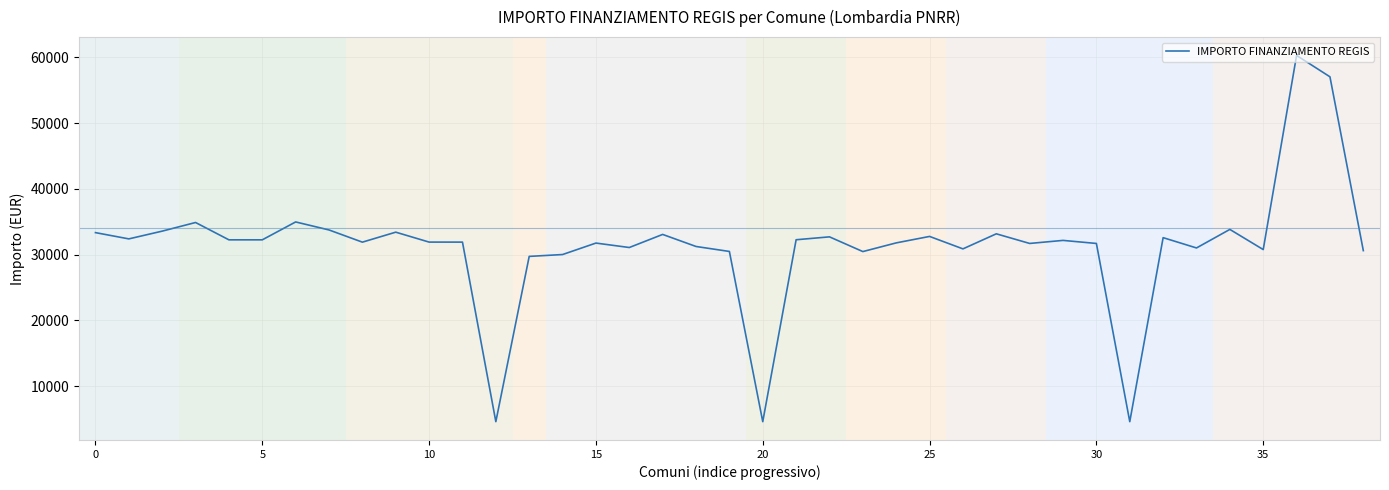

What is the difference between the maximum and minimum values?

55690.3